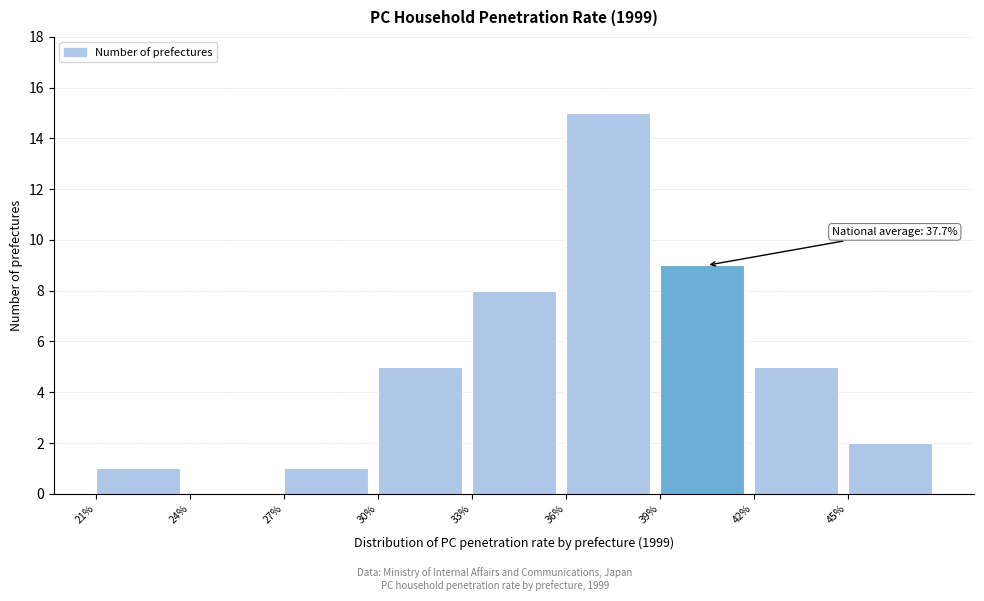

Which range on the x-axis has the tallest bar?

36 to 39